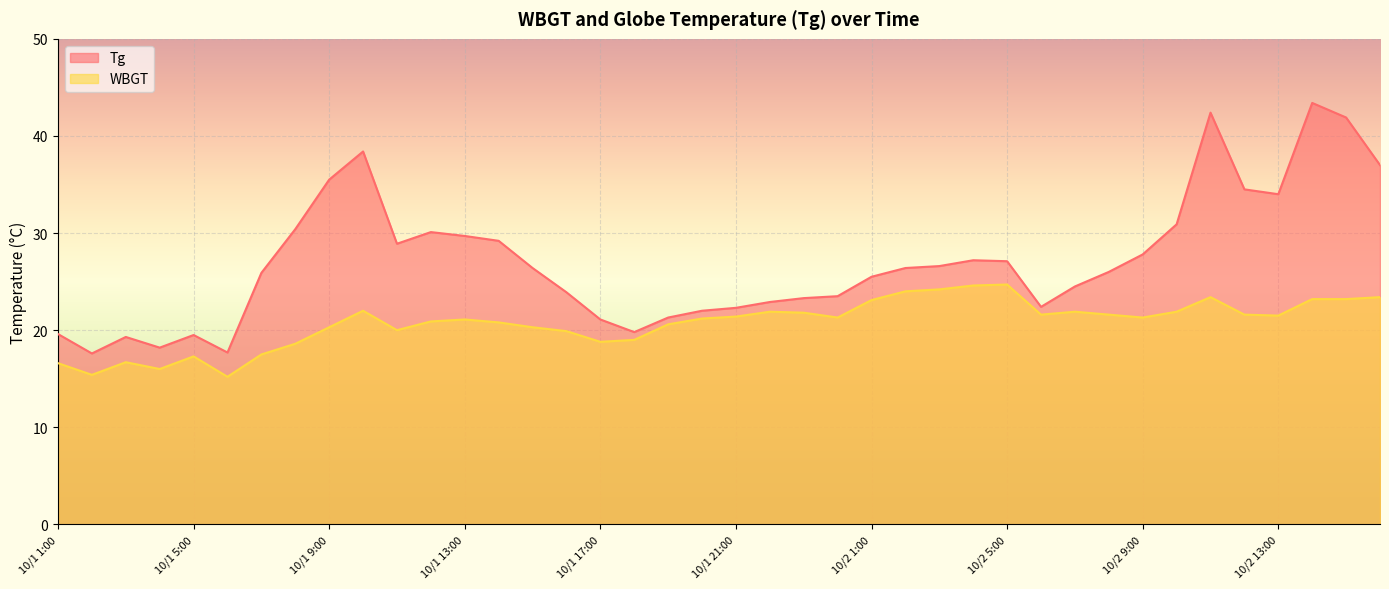

True or false: Tg has a value of 34.5 at 10/2 12:00.

True